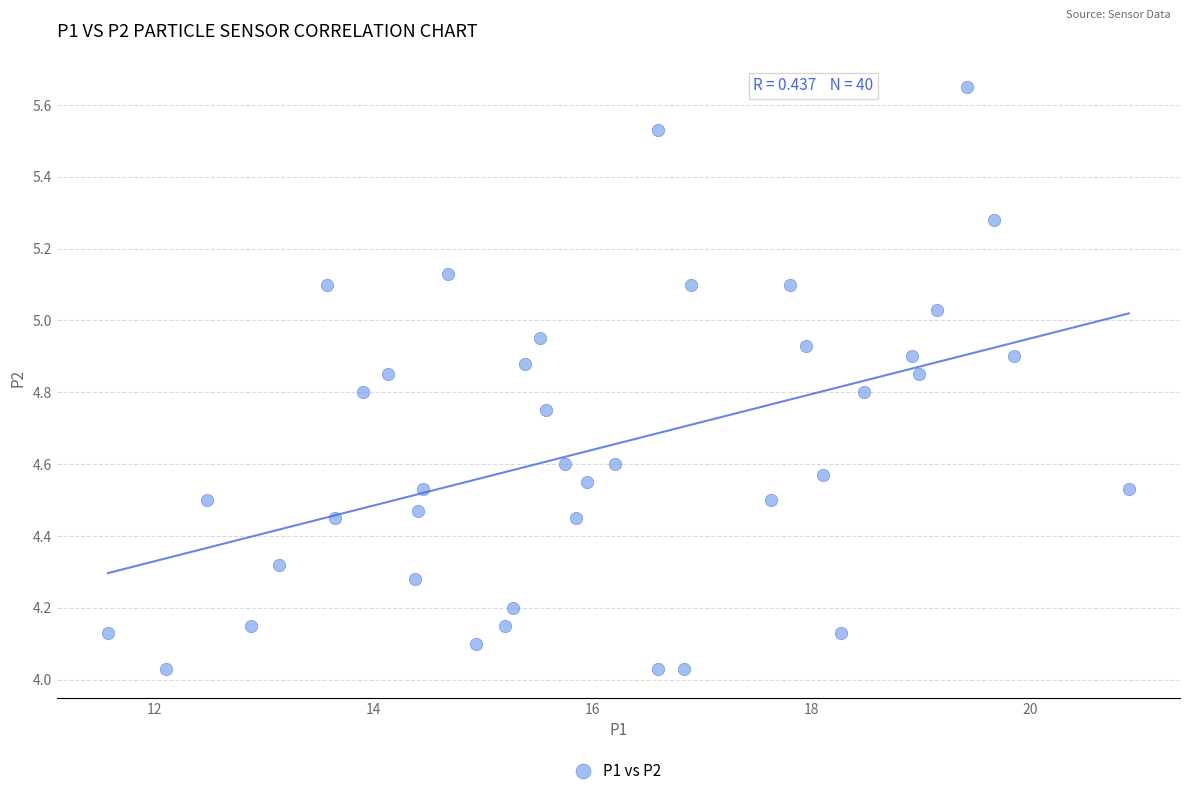

What is the range of Y values (max minus min)?

1.6